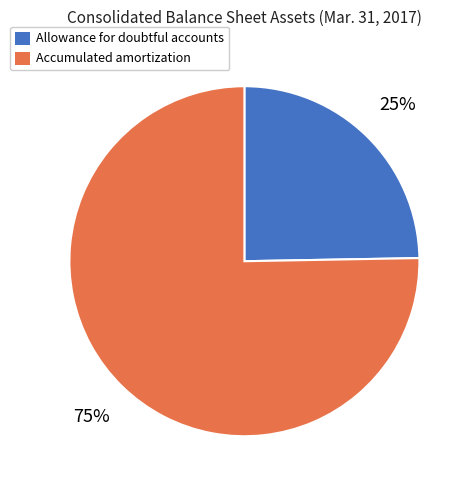

Rank the categories by value from highest to lowest.

Accumulated amortization on intangible assets, Allowance for doubtful accounts